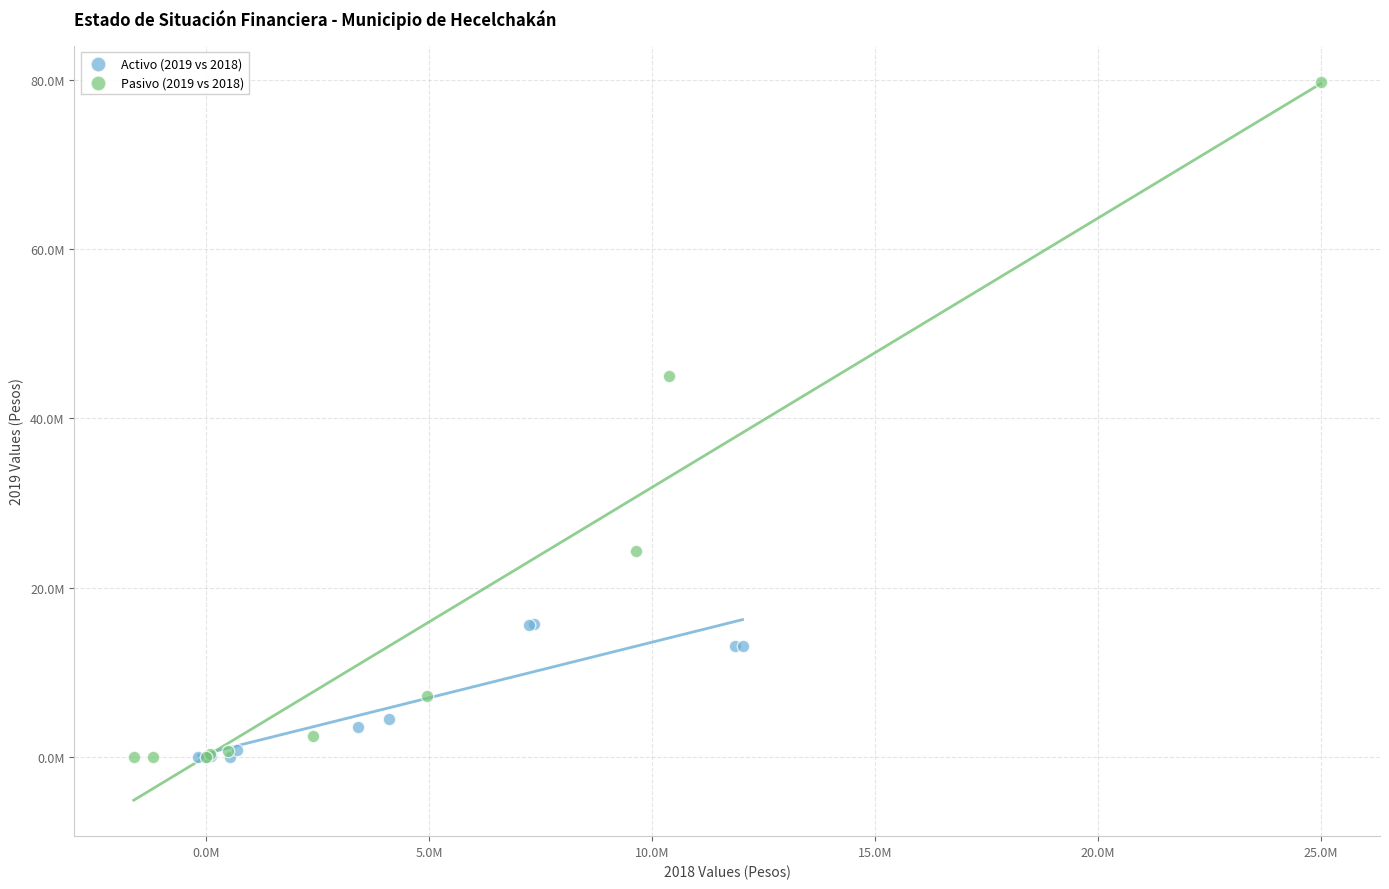

Which series contains the highest Y value?

Pasivo (2019 vs 2018)